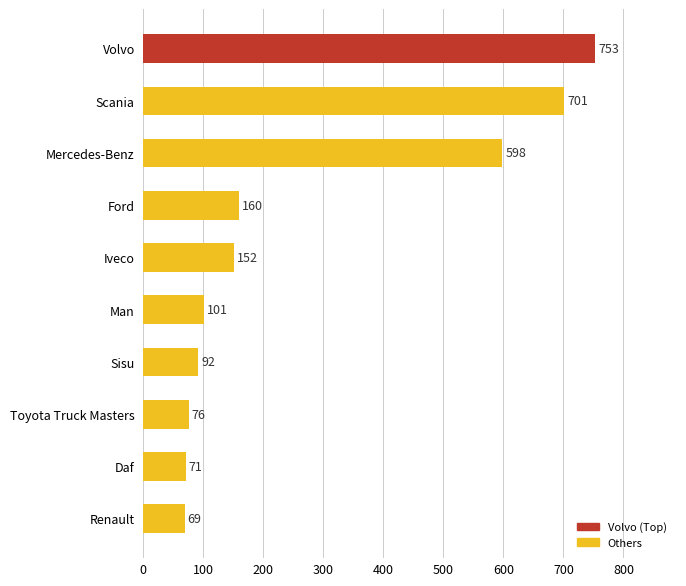

Reading bottom to top, list all the values displayed in this chart.

Renault=69	Daf=71	Toyota Truck Masters=76	Sisu=92	Man=101	Iveco=152	Ford=160	Mercedes-Benz=598	Scania=701	Volvo=753